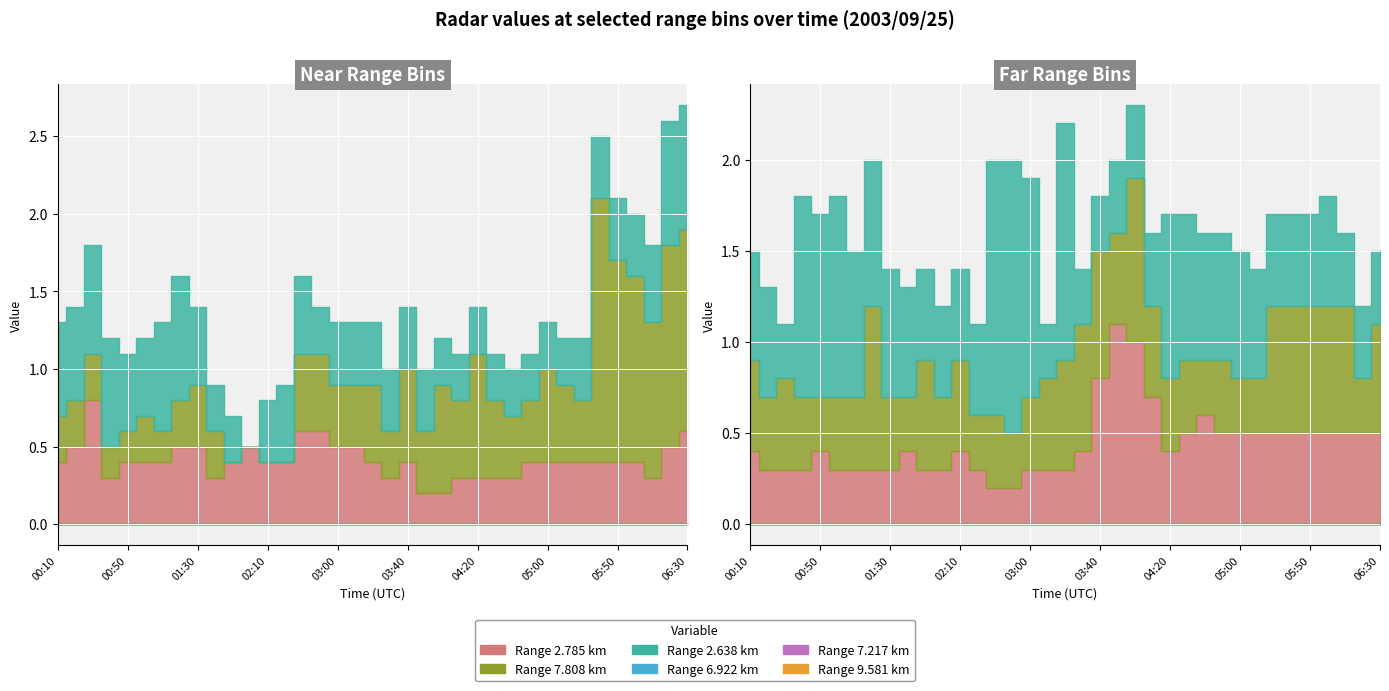

Which series changed the most between 05:30 and 06:20?

2.638